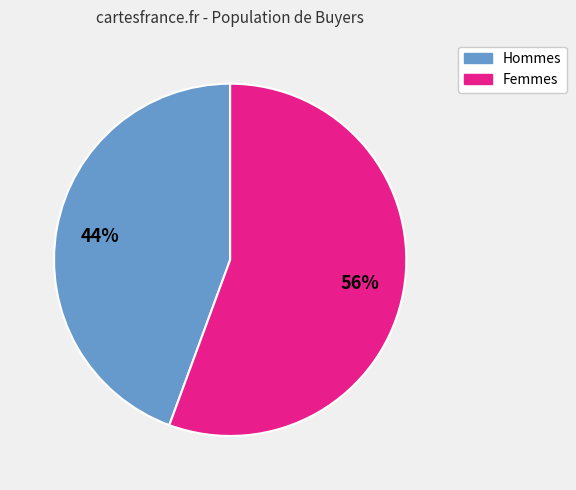

To the nearest percent, what is the average slice percentage?

50%